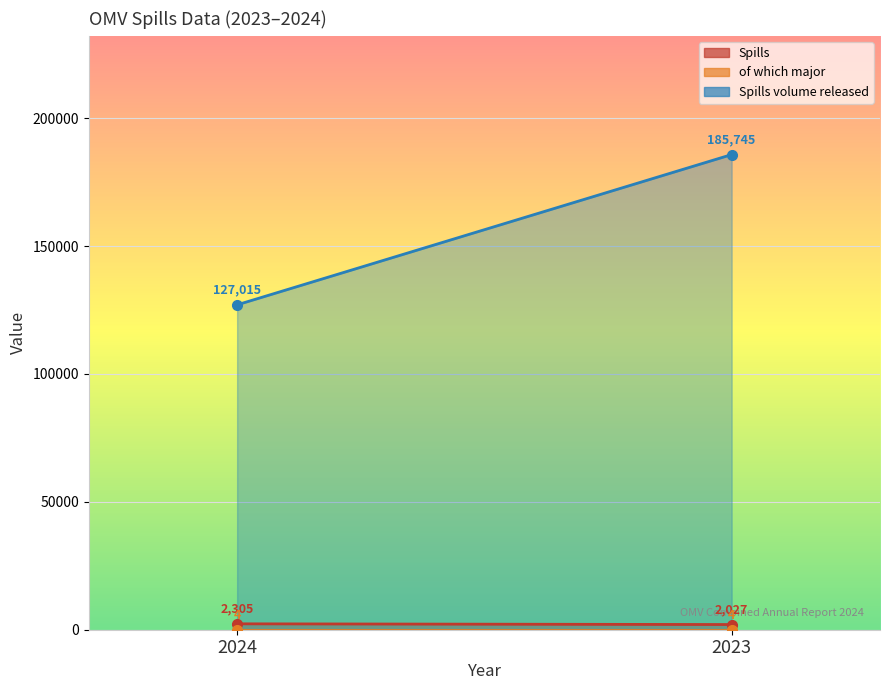

What is the maximum value shown in the chart?

185745